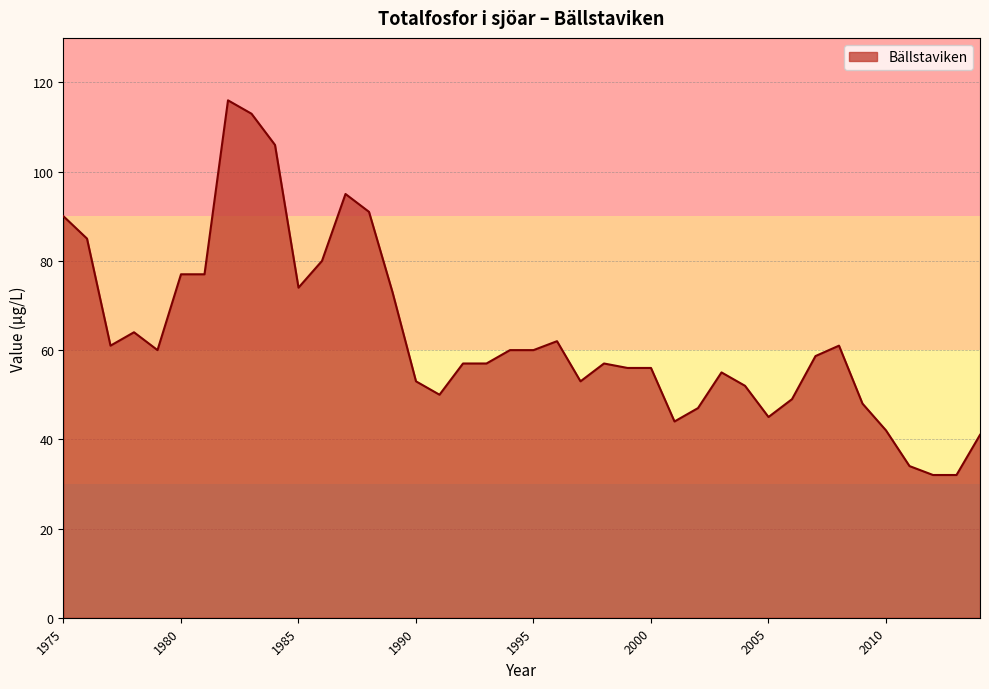

What is the difference between the maximum and minimum values?

84.0